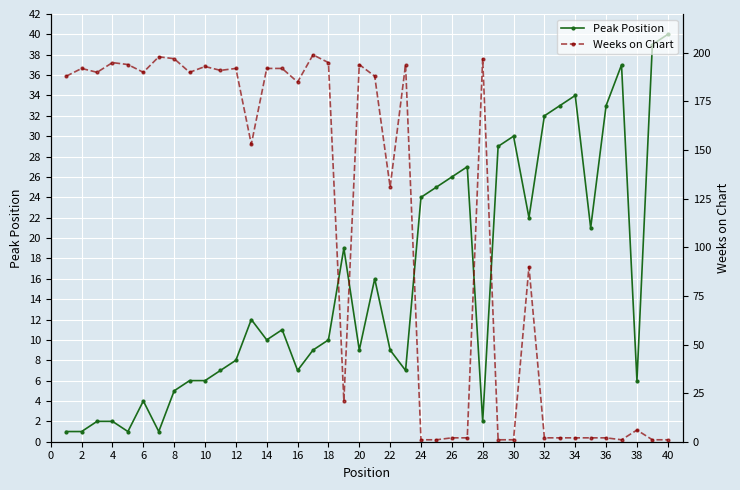

Reading right to left, transcribe all the data shown in this chart.

Peak Position: 40	39	6	37	33	21	34	33	32	22	30	29	2	27	26	25	24	7	9	16	9	19	10	9	7	11	10	12	8	7	6	6	5	1	4	1	2	2	1	1
Weeks on Chart: 1	1	6	1	2	2	2	2	2	90	1	1	197	2	2	1	1	194	131	188	194	21	195	199	185	192	192	153	192	191	193	190	197	198	190	194	195	190	192	188